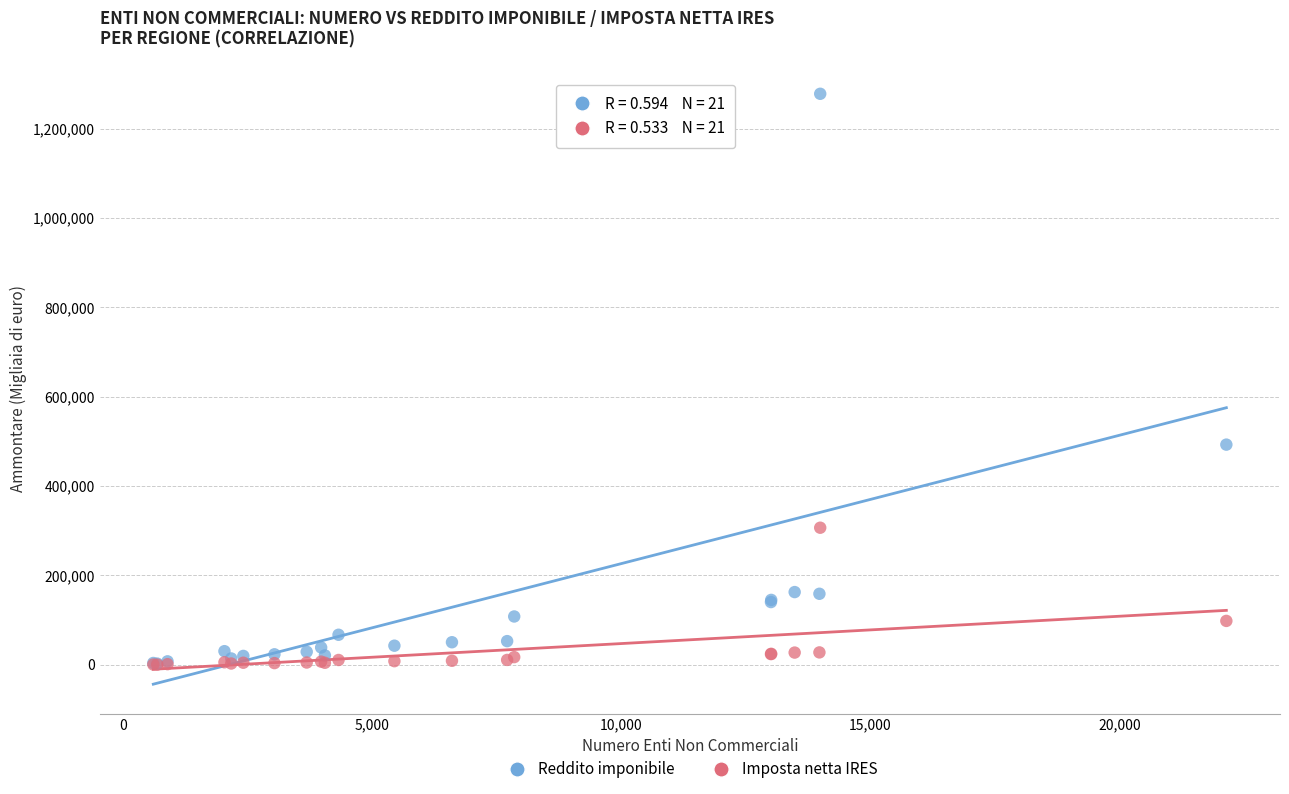

Which series has the widest spread of Y values?

Reddito imponibile